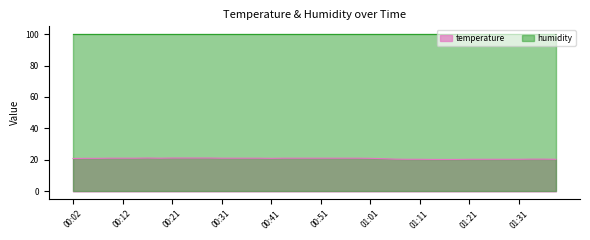

Is it true that the value at 01:13 is 20.3?

True